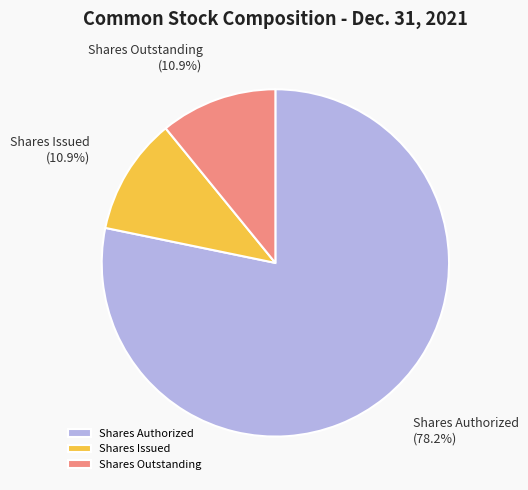

Which slice is the largest?

Shares Authorized